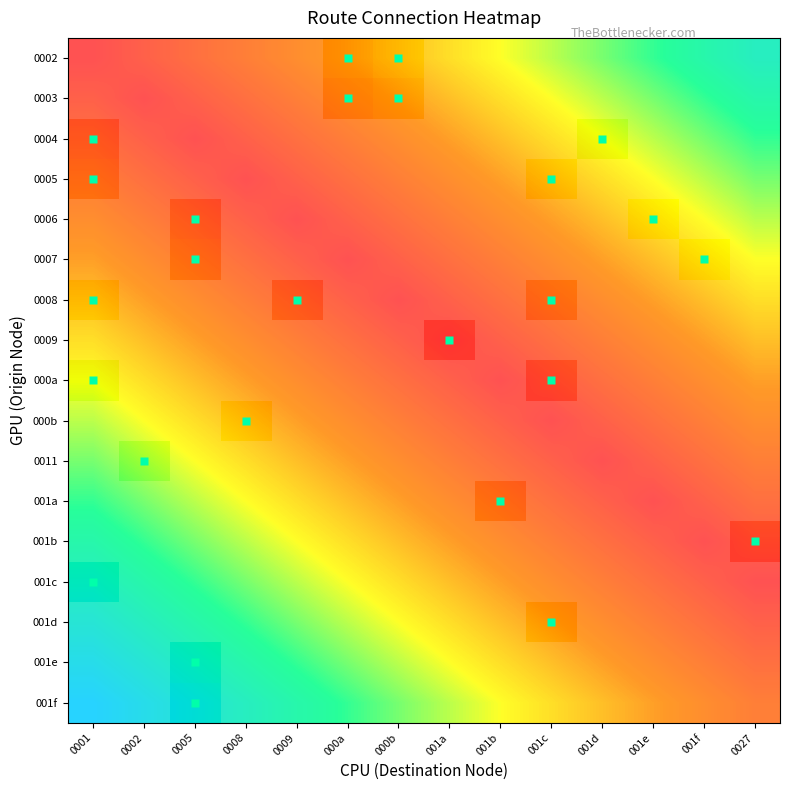

Between 0009 and 001e, which is larger?

001e